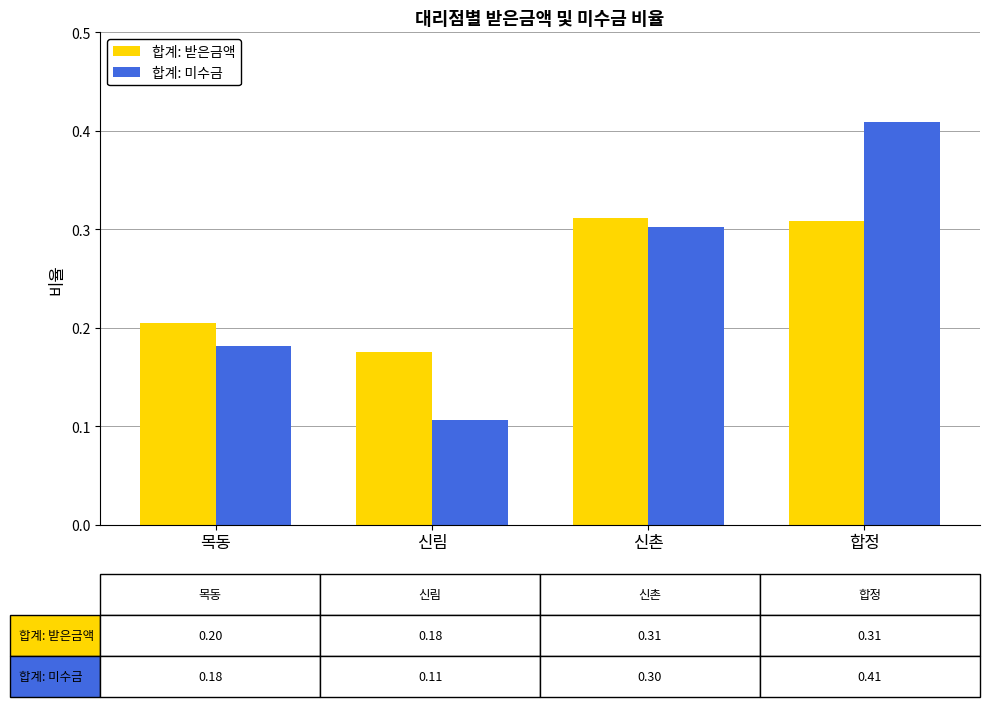

What is the sum of the 합계: 받은금액 values at 신림 and 합정?

0.5